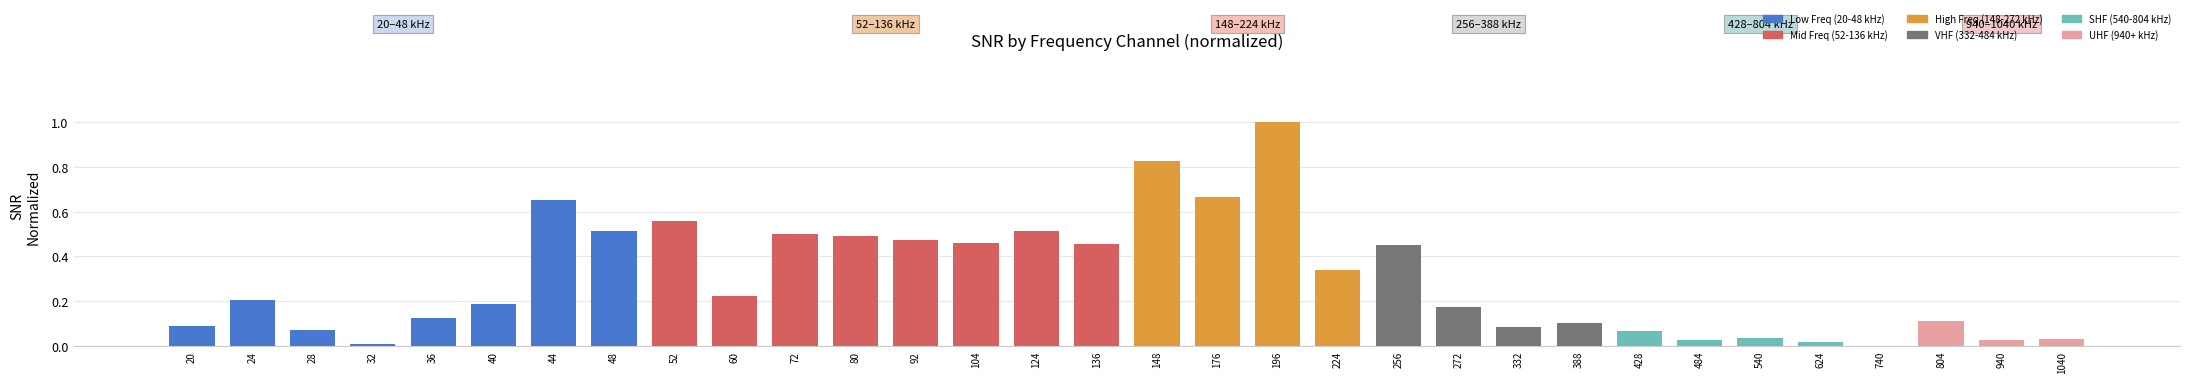

Which has a higher value, 484 or 104?

104